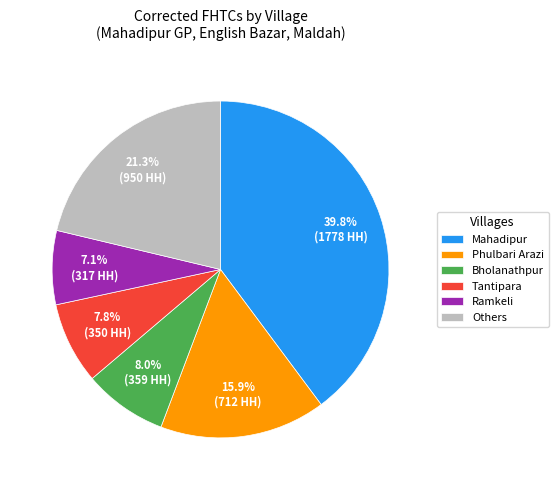

What percentage is the Mahadipur slice, to the nearest percent?

40%